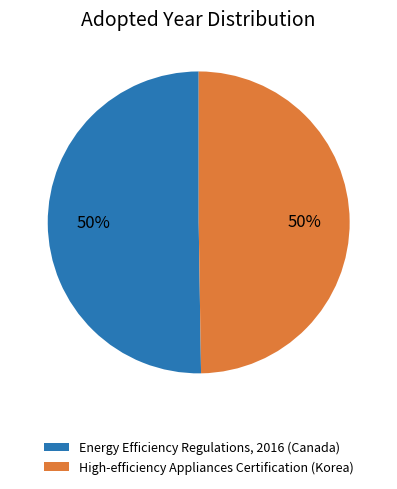

Do High-efficiency Appliances Certification (Korea) and Energy Efficiency Regulations, 2016 (Canada) together represent more than half of the pie?

Yes